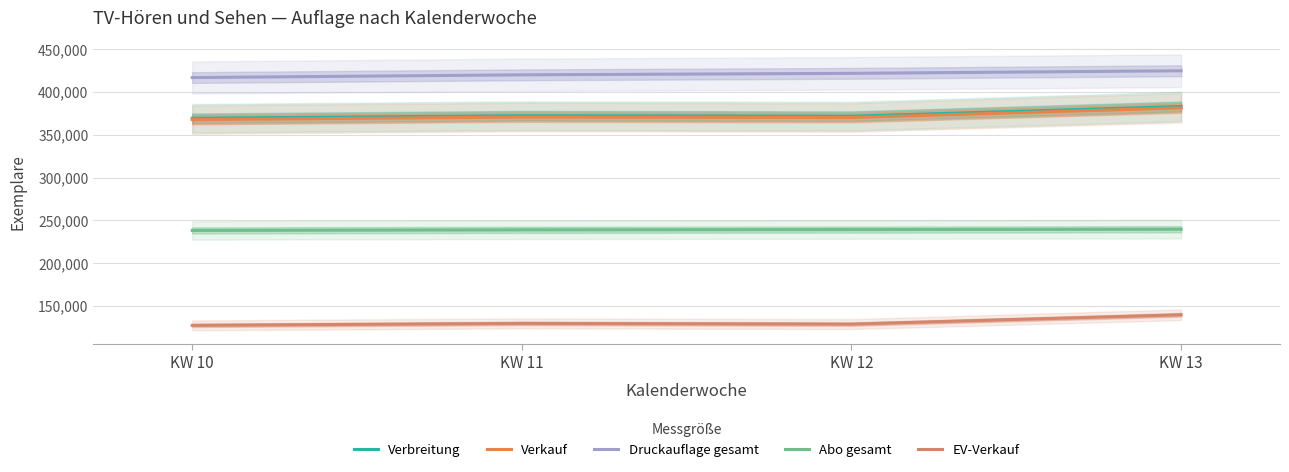

At how many categories does at least one series exceed 311522?

4